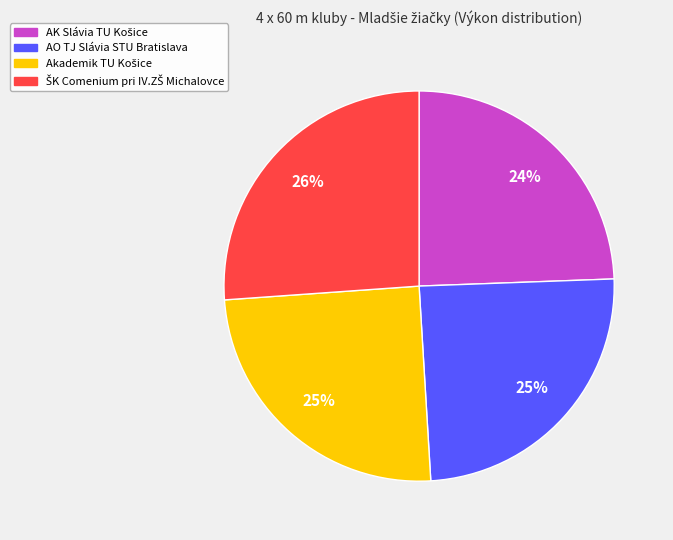

To the nearest percent, what portion does AO TJ Slávia STU Bratislava represent?

25%